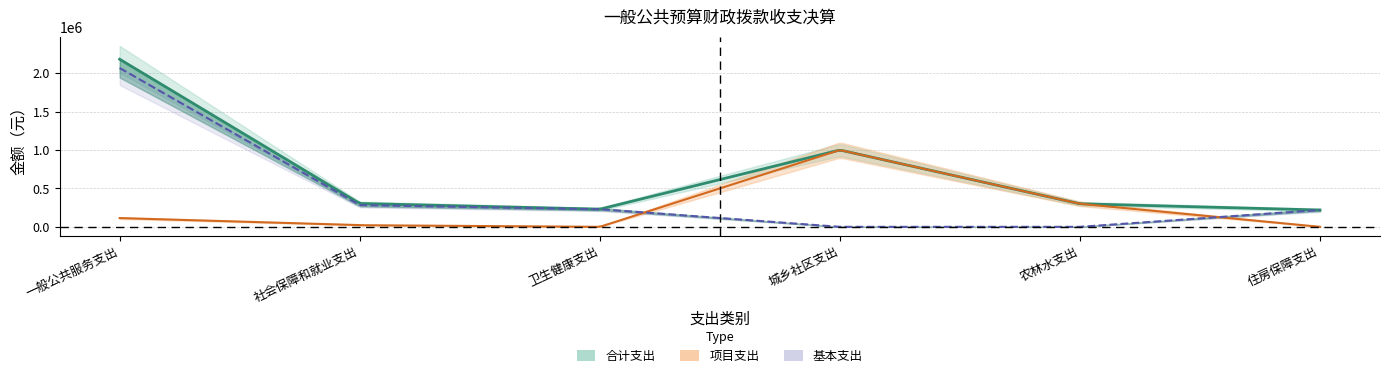

What is the ratio of the value at 卫生健康支出 to the value at 农林水支出?

0.8